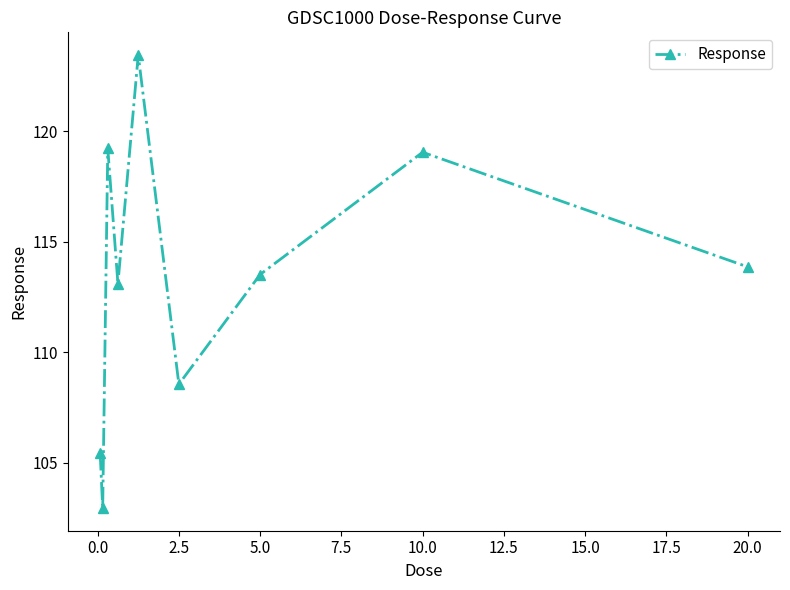

What is the greatest value displayed?

123.5